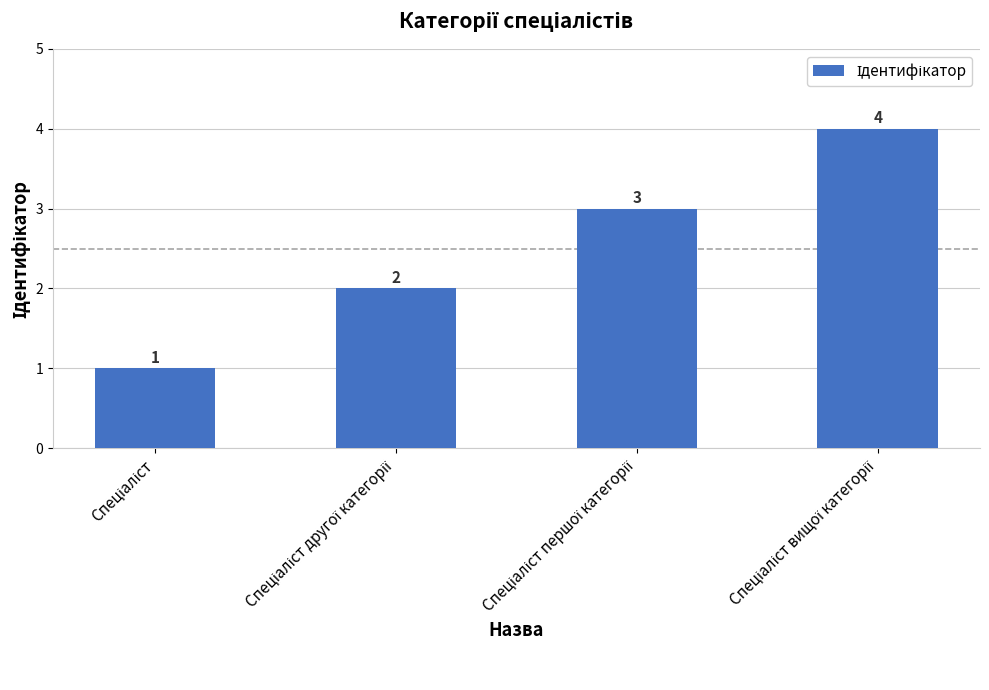

What is the value of the 2nd bar from the left?

2